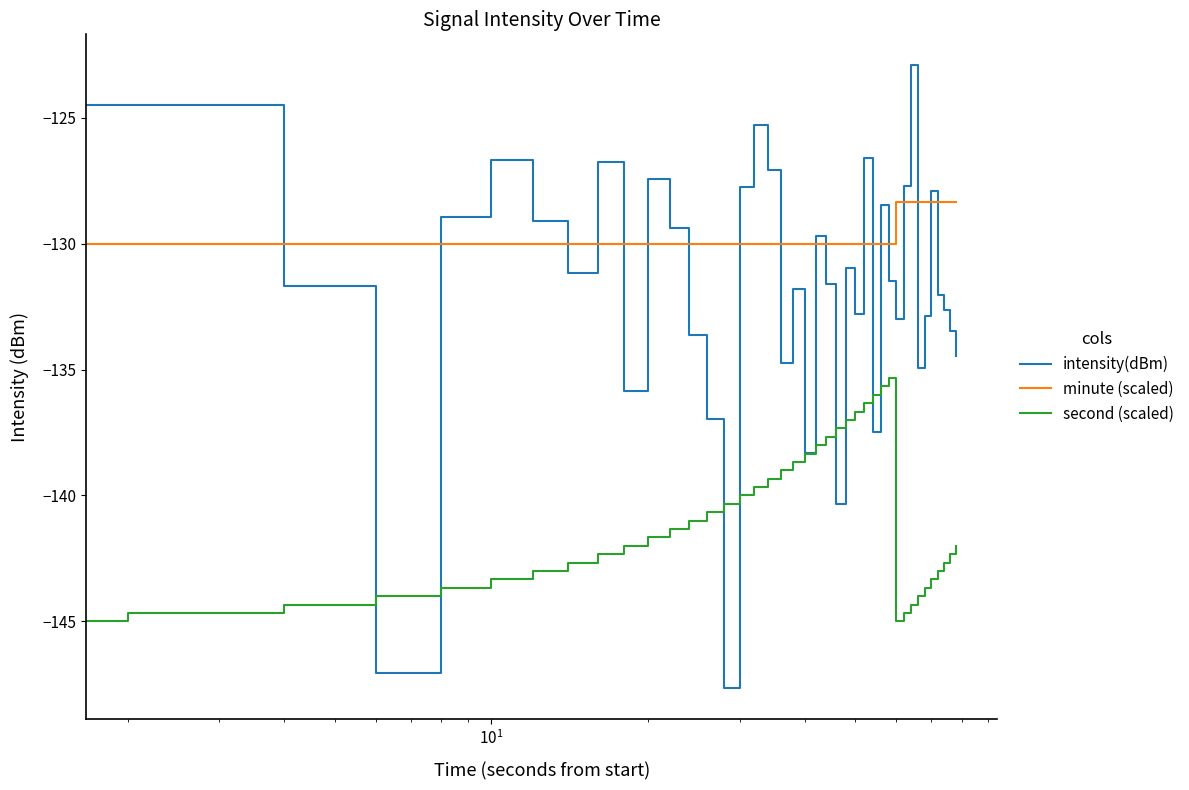

Which series has the largest range (max minus min)?

intensity(dBm)